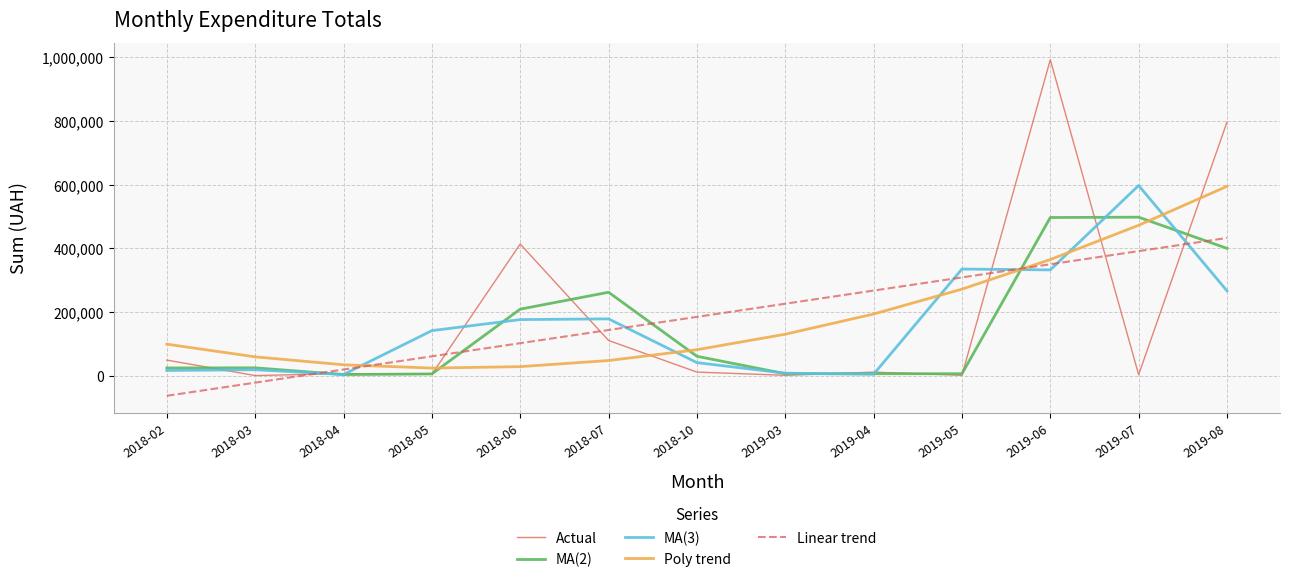

Read the MA(3) value at 2018-03.

18975.3